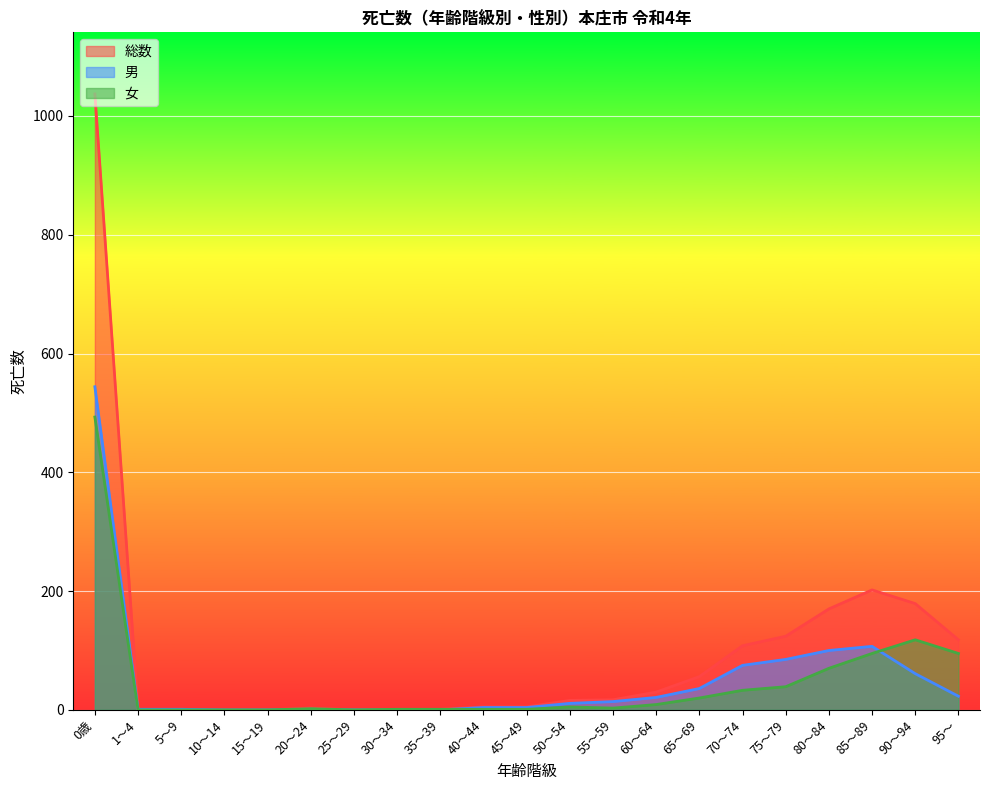

Which has a higher value, 55～59 or 95～?

95～